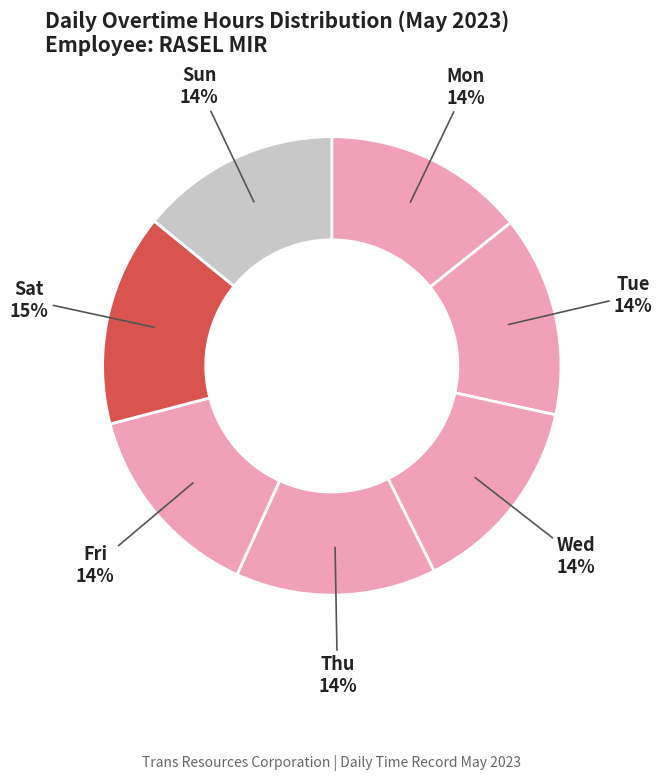

True or false: Sat accounts for 21% of the total.

False